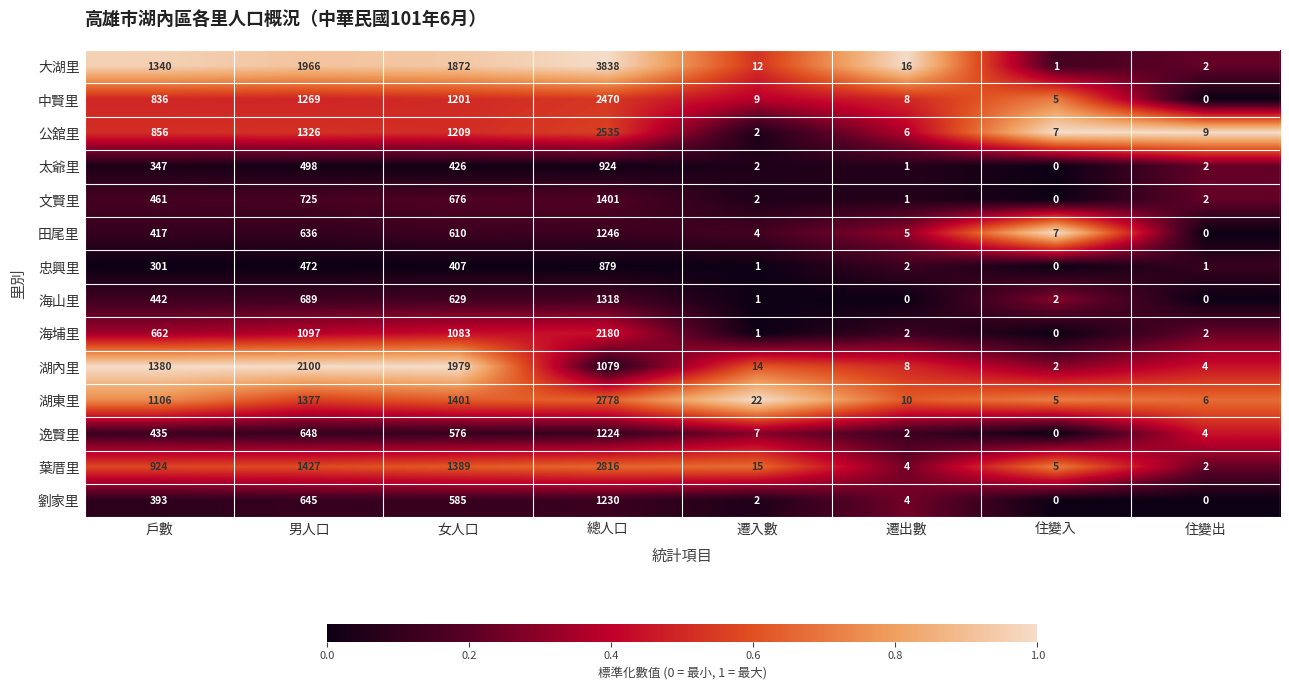

At which category is the sum across all series the highest?

總人口